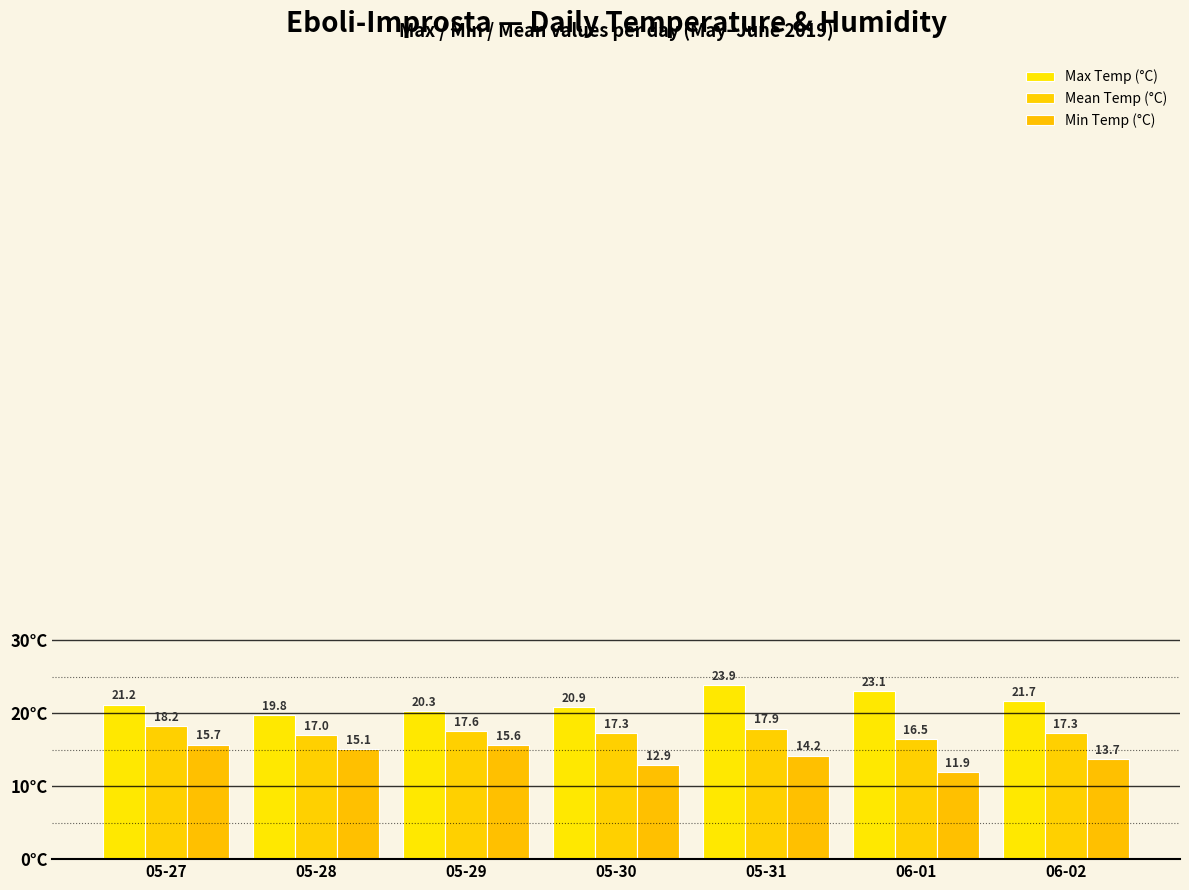

What are all the series names shown in the legend?

Max Temp (°C), Mean Temp (°C), Min Temp (°C)